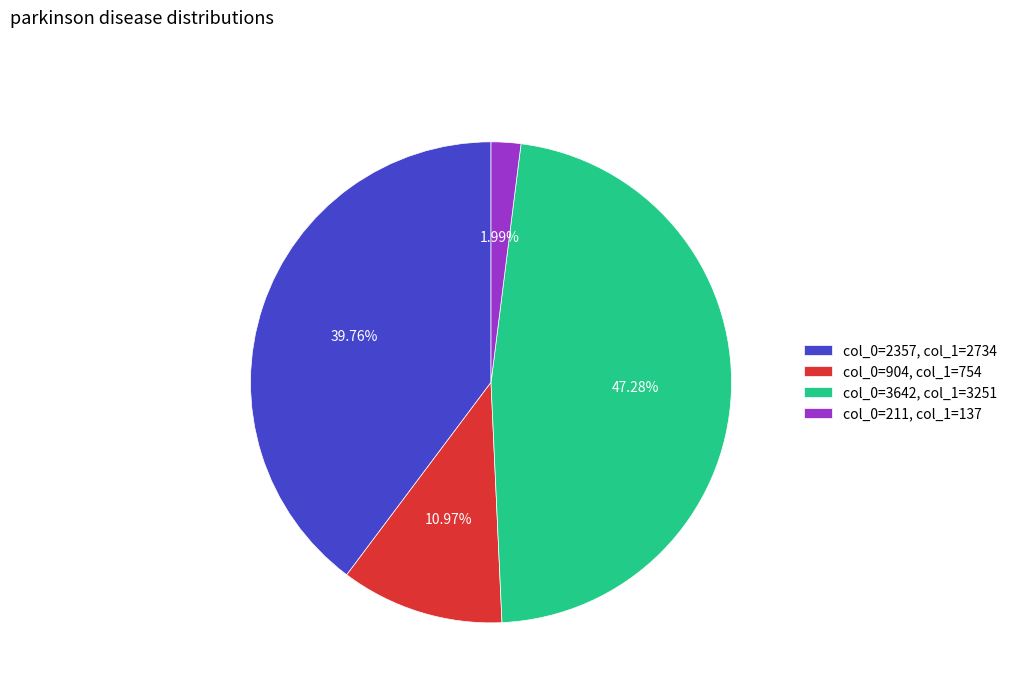

Between col_0=211, col_1=137 and col_0=2357, col_1=2734, which is larger?

col_0=2357, col_1=2734